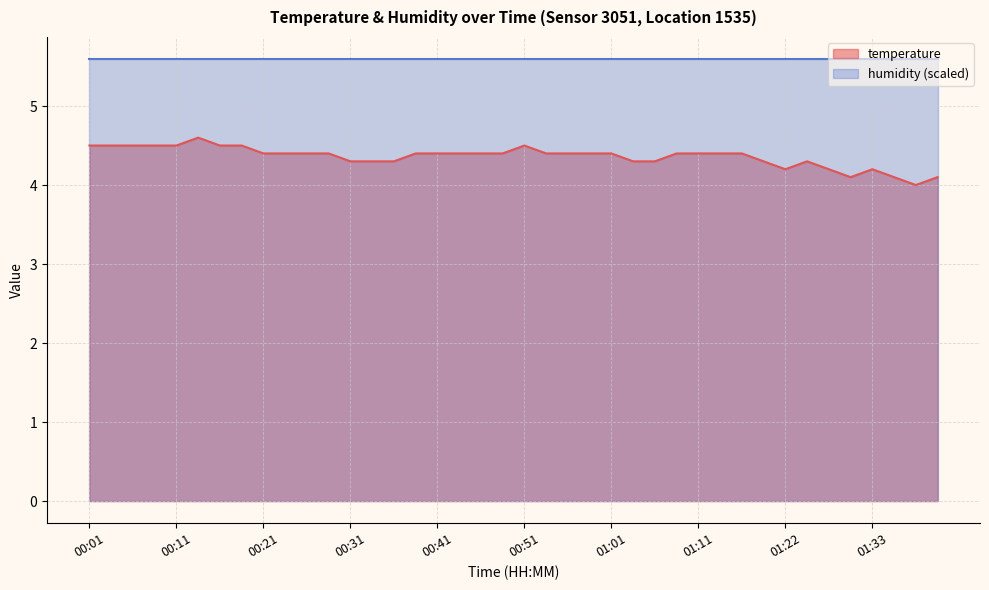

Which has a higher value, 01:19 or 00:51?

00:51